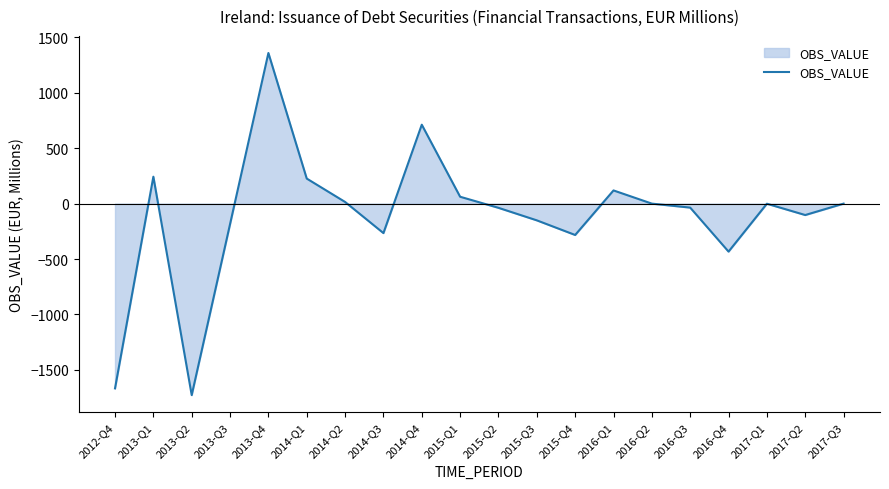

What value does the data have at 2013-Q2, to the nearest 50?

-1750